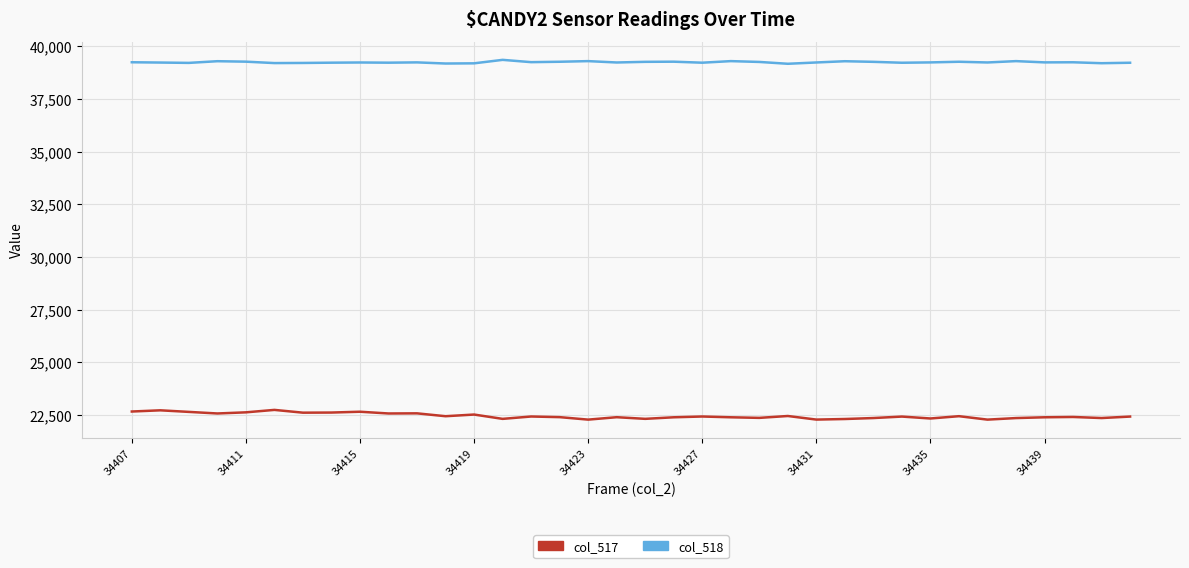

Which series has the largest total across all categories?

col_518